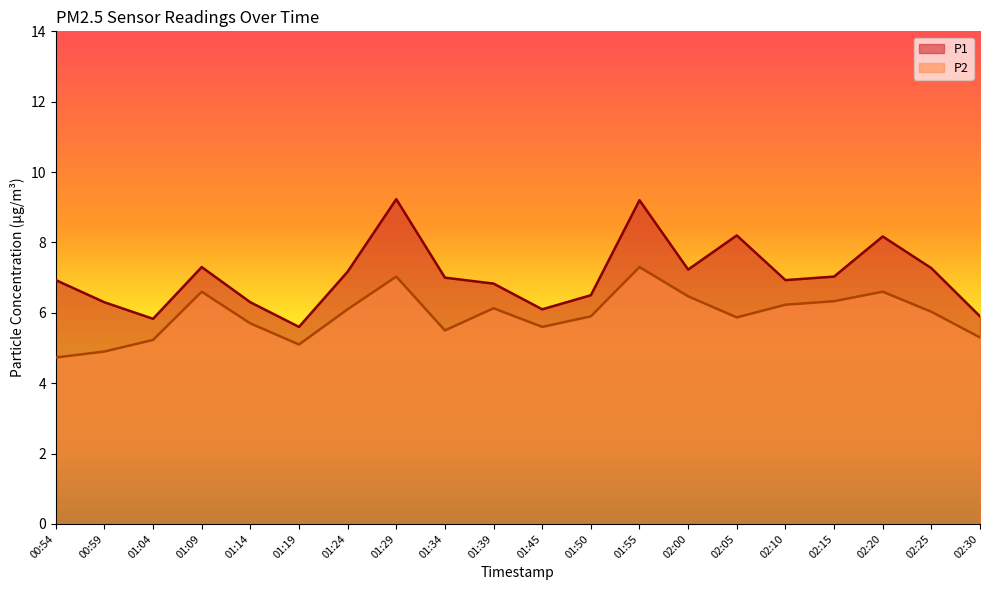

At which label does P1 first exceed 7?

01:09